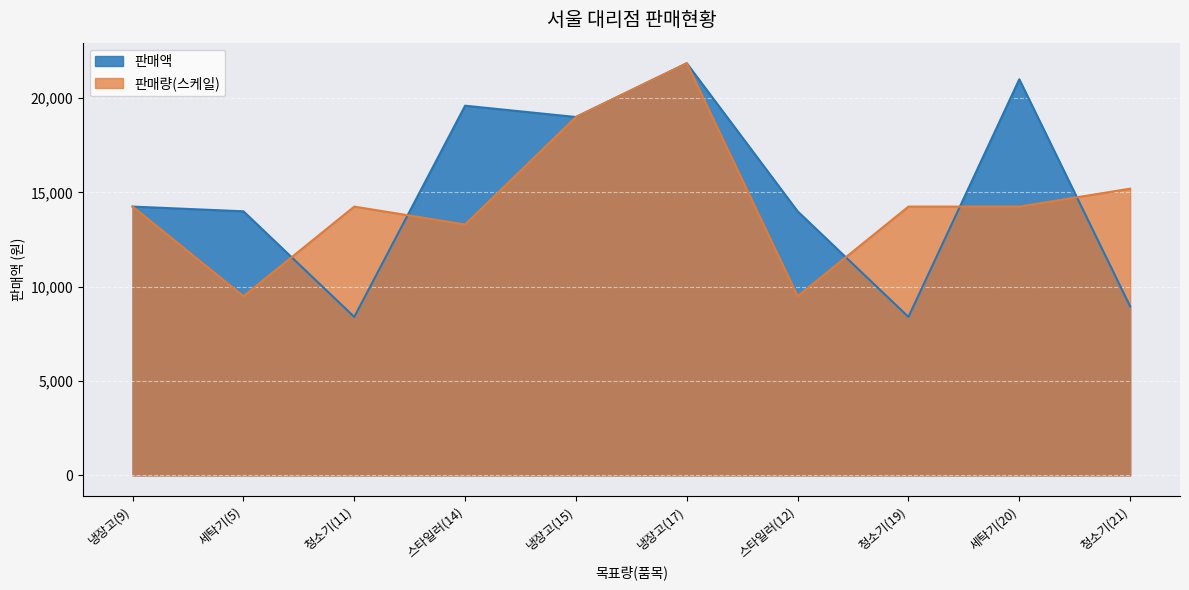

The value of 판매액 at 청소기(19) is 11414. True or false?

False